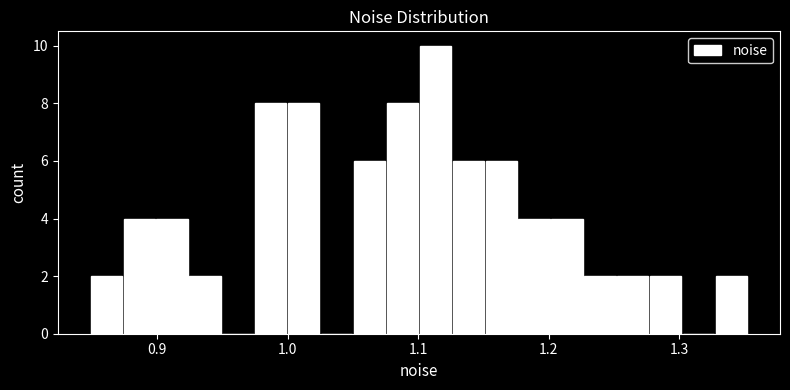

Around what value on the x-axis is the tallest bar? Give the approximate position of its centre, as read against the axis.

1.11